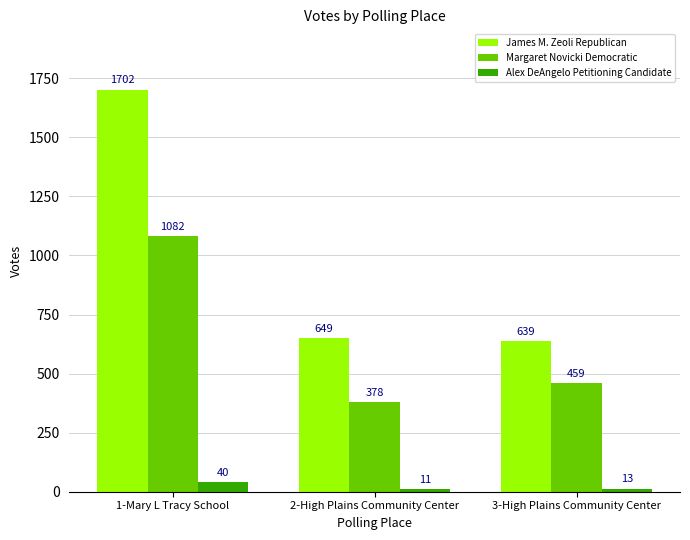

What is the total value across all series at 2-High Plains Community Center?

1038